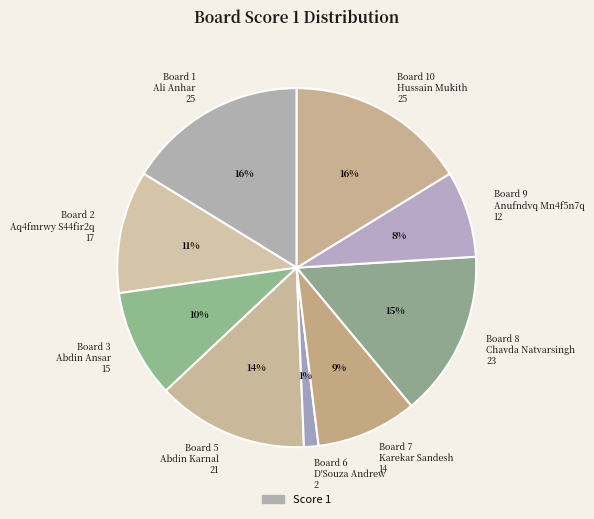

Count the number of slices in the pie.

9